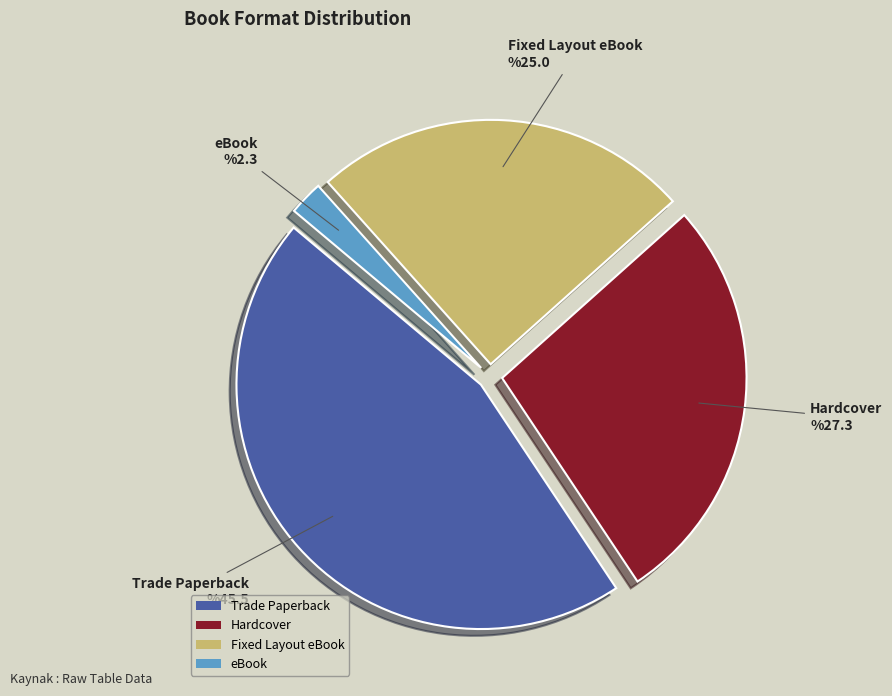

Rank the categories by value from lowest to highest.

eBook, Fixed Layout eBook, Hardcover, Trade Paperback